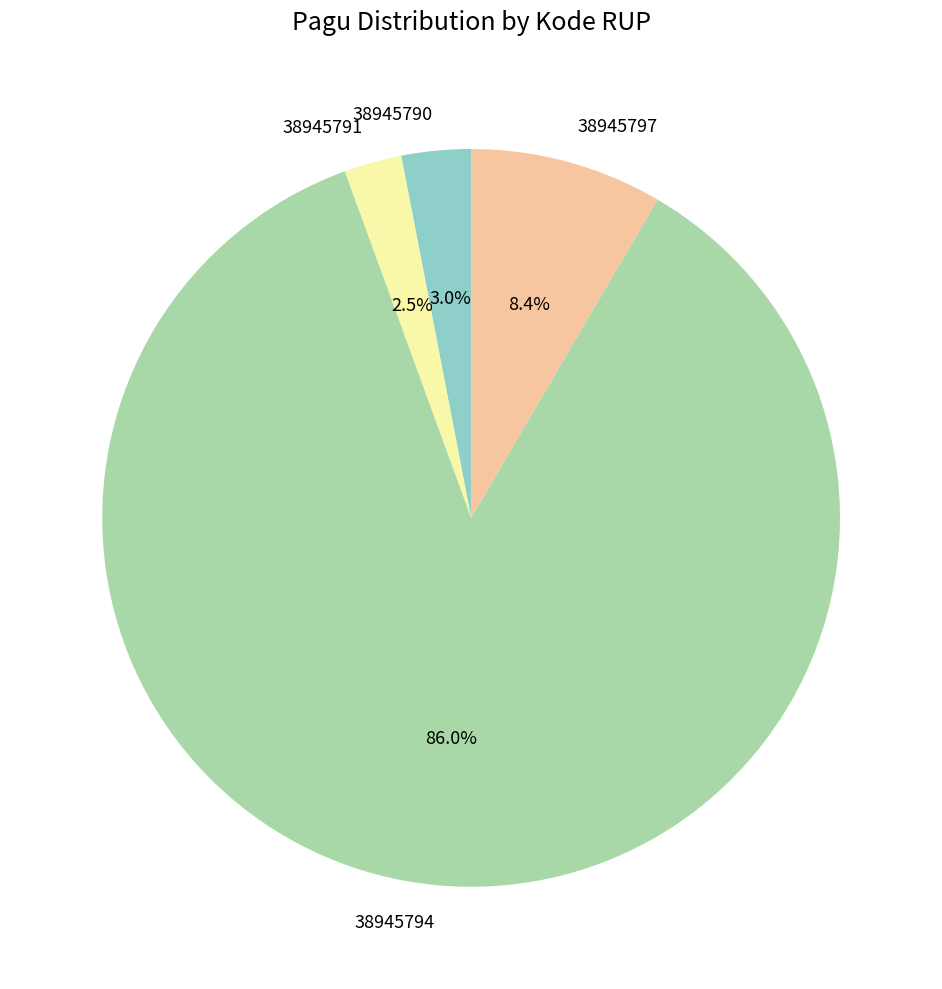

Which slice is the smallest?

38945791